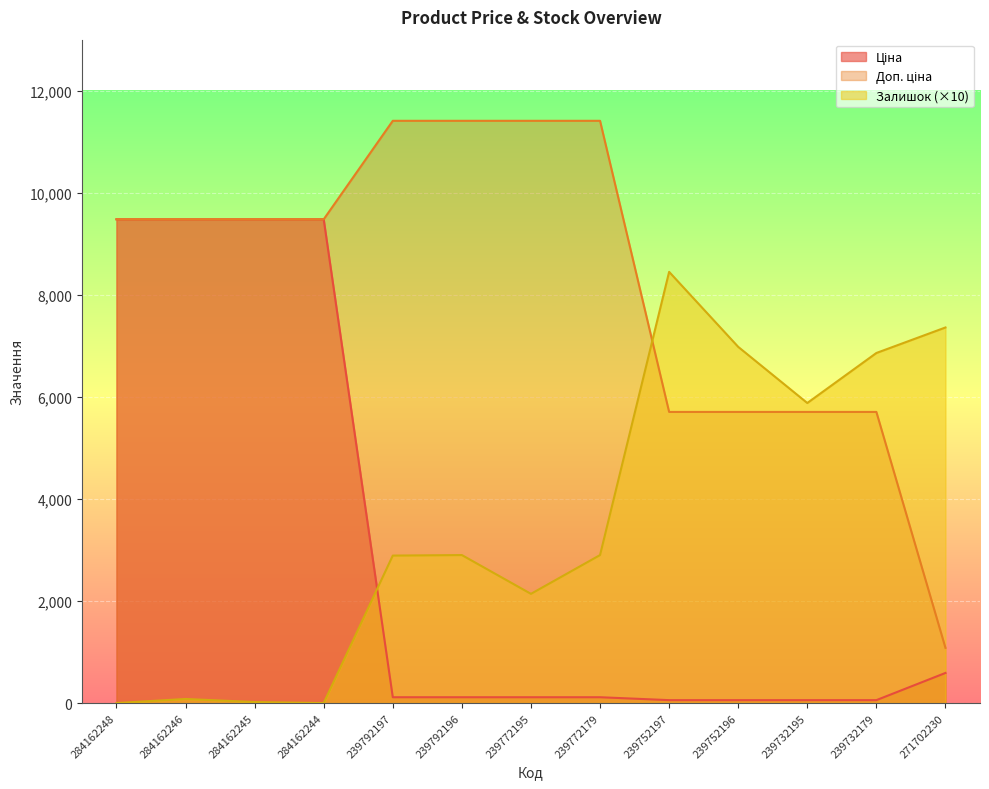

How many intersections are there between Залишок and Ціна?

1